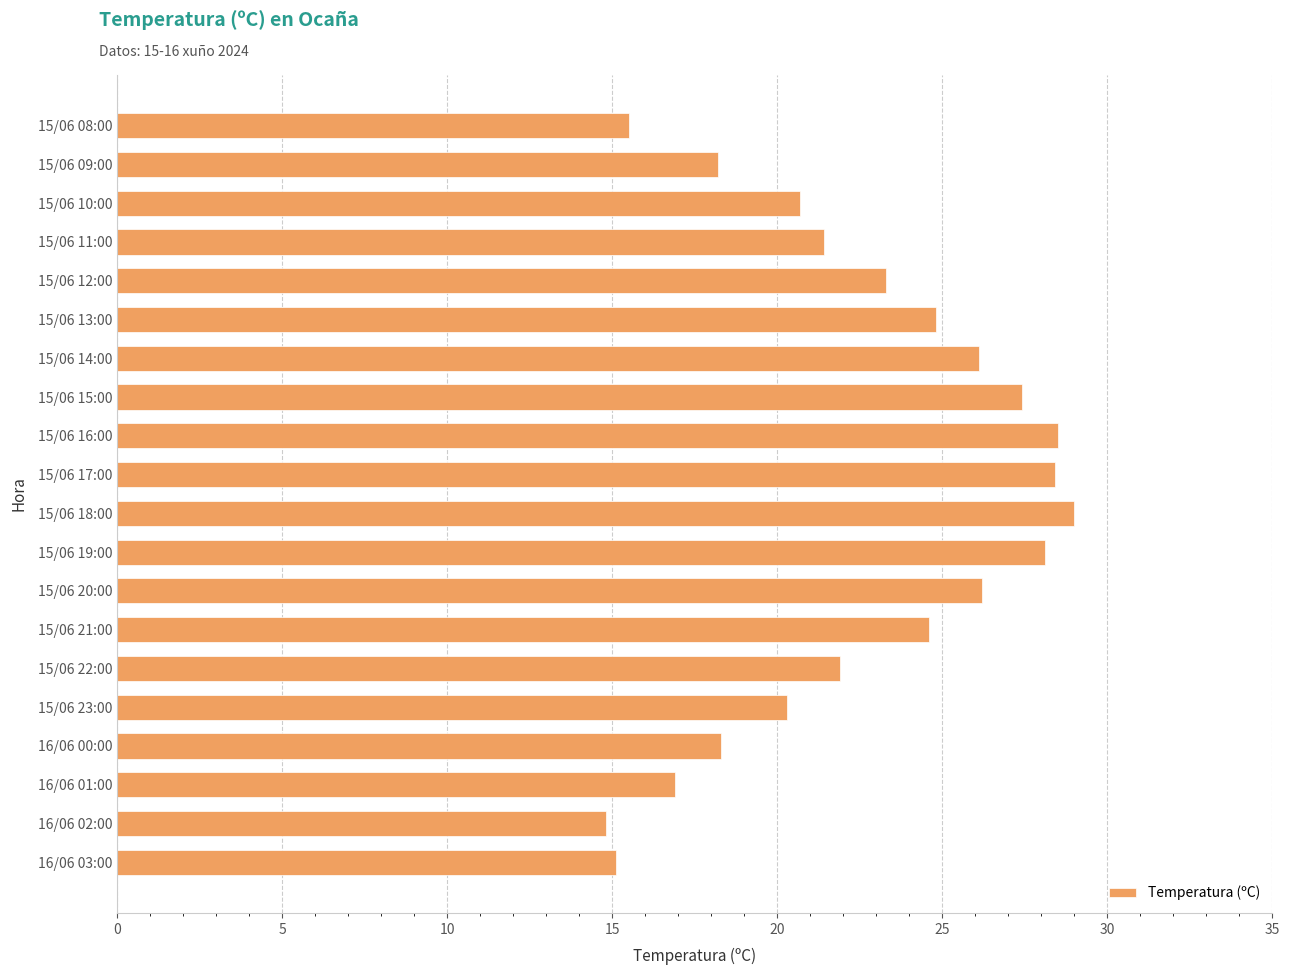

What is the smallest value displayed?

14.8